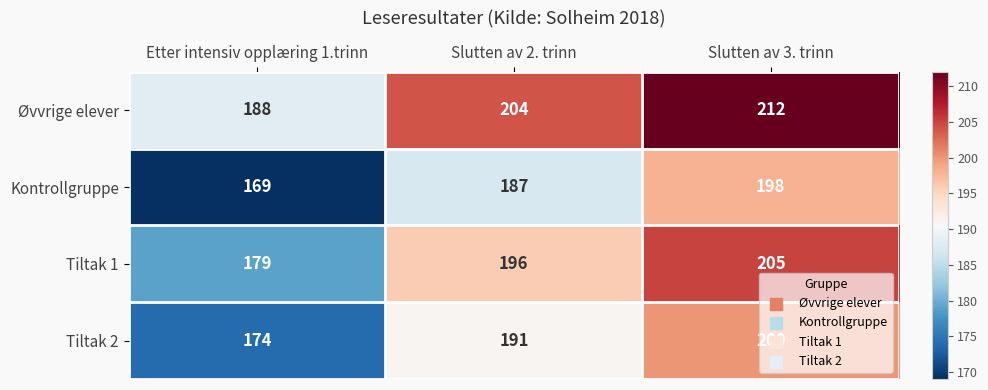

What is the difference between the maximum and minimum values in the Tiltak 1 series?

26